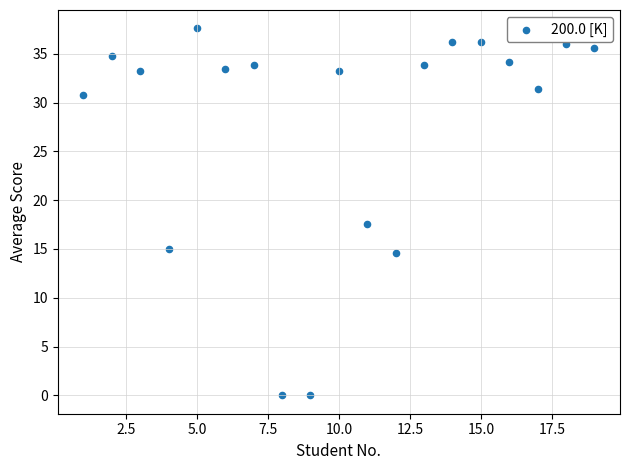

What is the range of Y values (max minus min)?

37.6